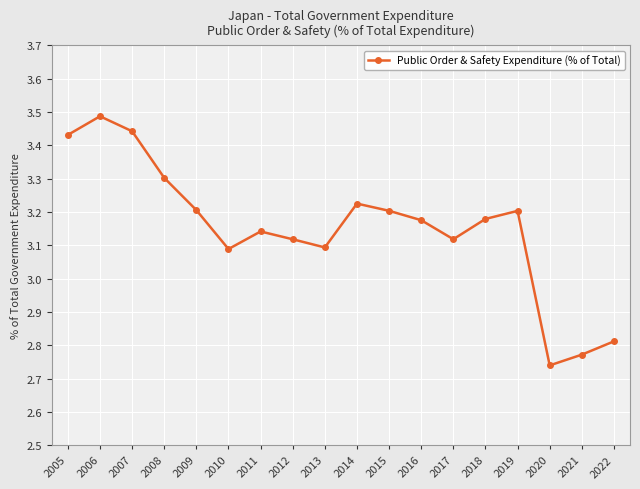

Between 2005 and 2012, which is larger?

2005